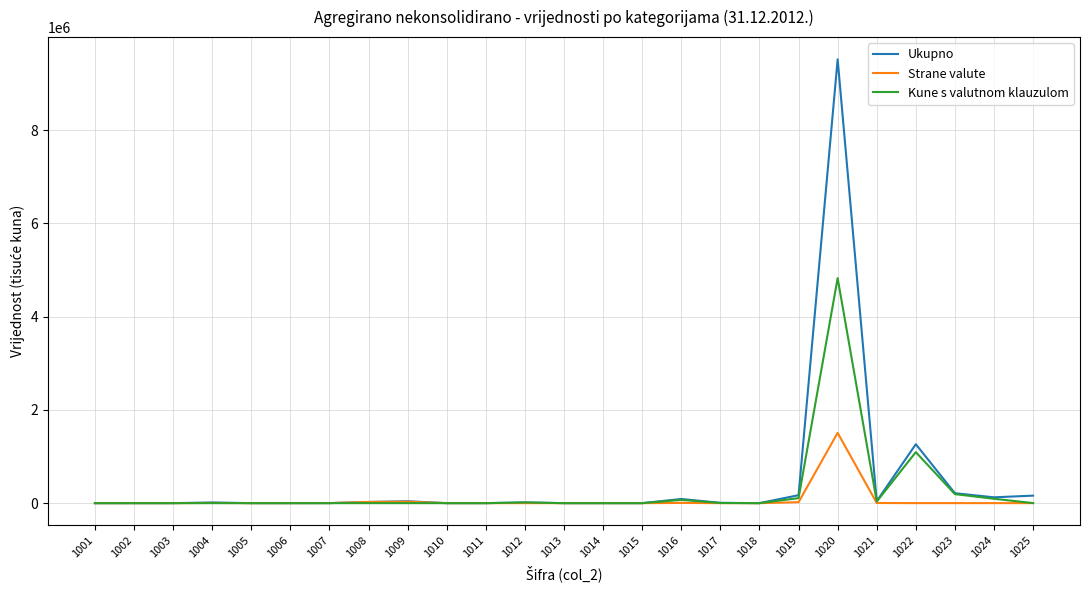

Is the value of Kune s valutnom klauzulom at 1007 greater than the value of Ukupno at 1020?

No